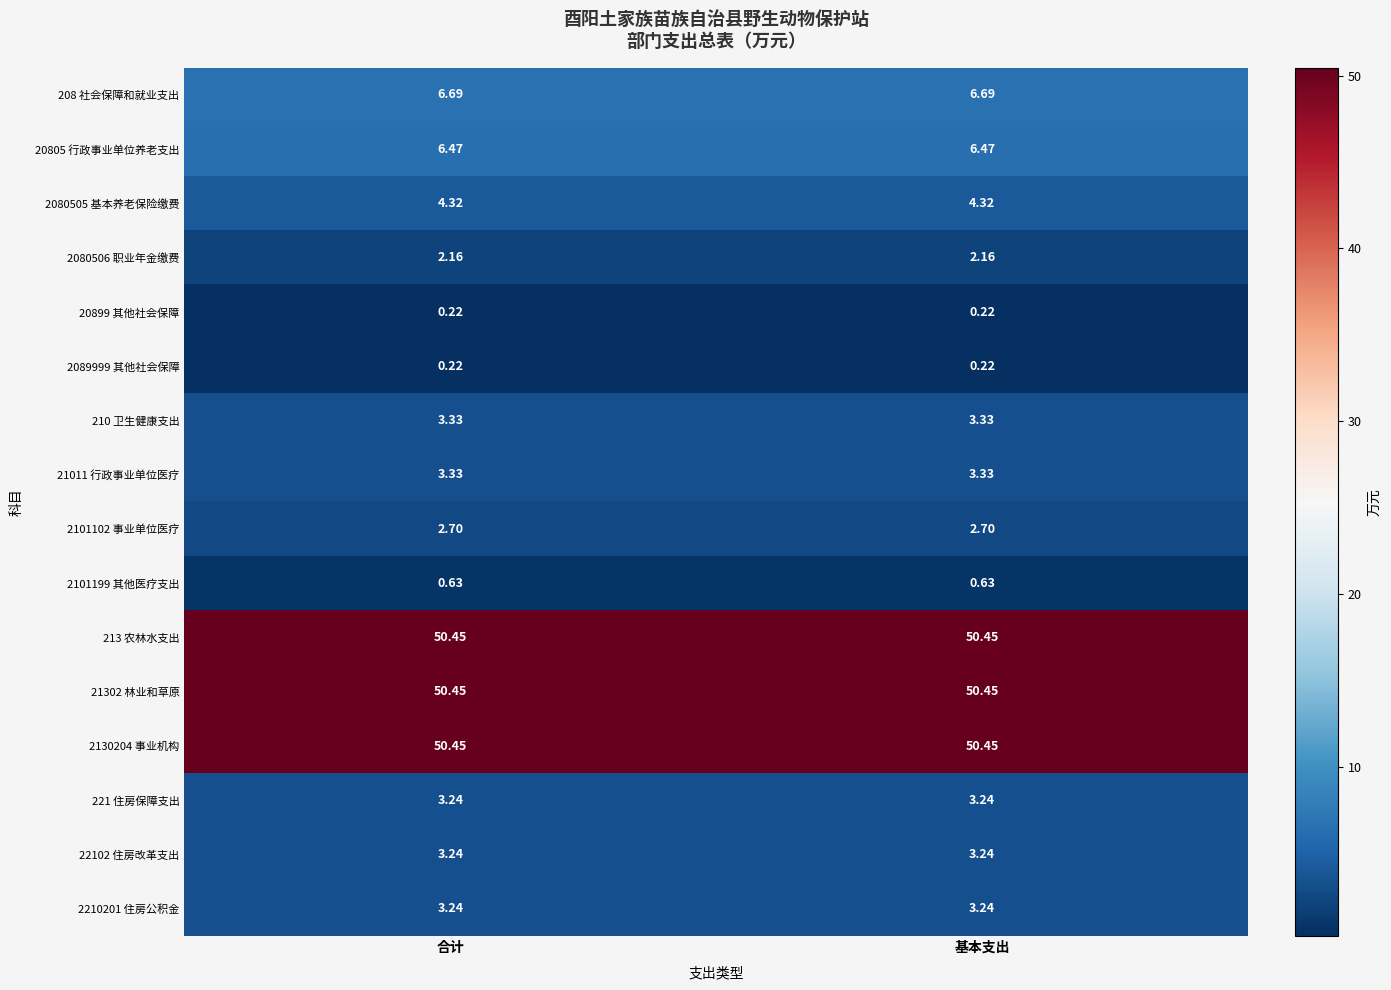

Reading left to right, what are all the values shown in this chart?

208 社会保障和就业支出: 合计=6.7	基本支出=6.7
20805 行政事业单位养老支出: 合计=6.5	基本支出=6.5
2080505 基本养老保险缴费: 合计=4.3	基本支出=4.3
2080506 职业年金缴费: 合计=2.2	基本支出=2.2
20899 其他社会保障: 合计=0.2	基本支出=0.2
2089999 其他社会保障: 合计=0.2	基本支出=0.2
210 卫生健康支出: 合计=3.3	基本支出=3.3
21011 行政事业单位医疗: 合计=3.3	基本支出=3.3
2101102 事业单位医疗: 合计=2.7	基本支出=2.7
2101199 其他医疗支出: 合计=0.6	基本支出=0.6
213 农林水支出: 合计=50.5	基本支出=50.5
21302 林业和草原: 合计=50.5	基本支出=50.5
2130204 事业机构: 合计=50.5	基本支出=50.5
221 住房保障支出: 合计=3.2	基本支出=3.2
22102 住房改革支出: 合计=3.2	基本支出=3.2
2210201 住房公积金: 合计=3.2	基本支出=3.2